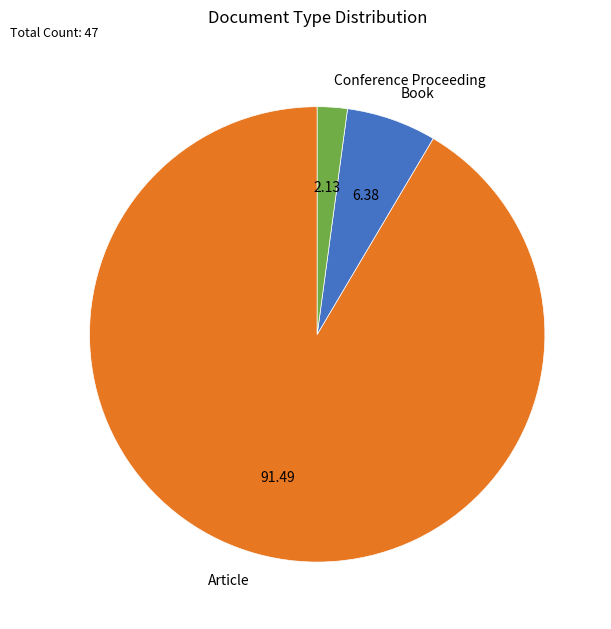

Which slice represents more than half of the pie?

Article